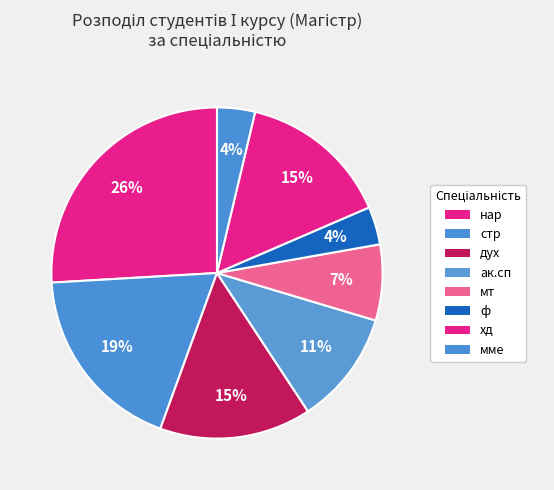

Is there a majority slice in this chart?

No